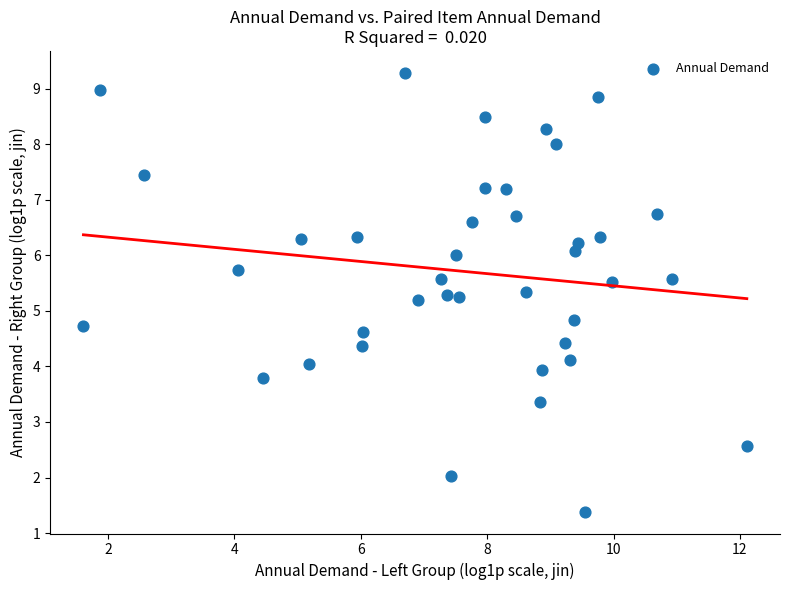

What is the range of Y values (max minus min)?

7.9